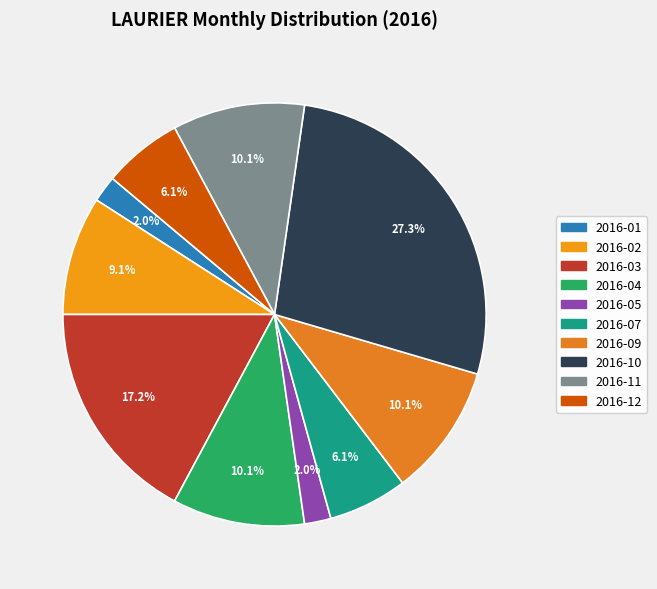

Is there a majority slice in this chart?

No